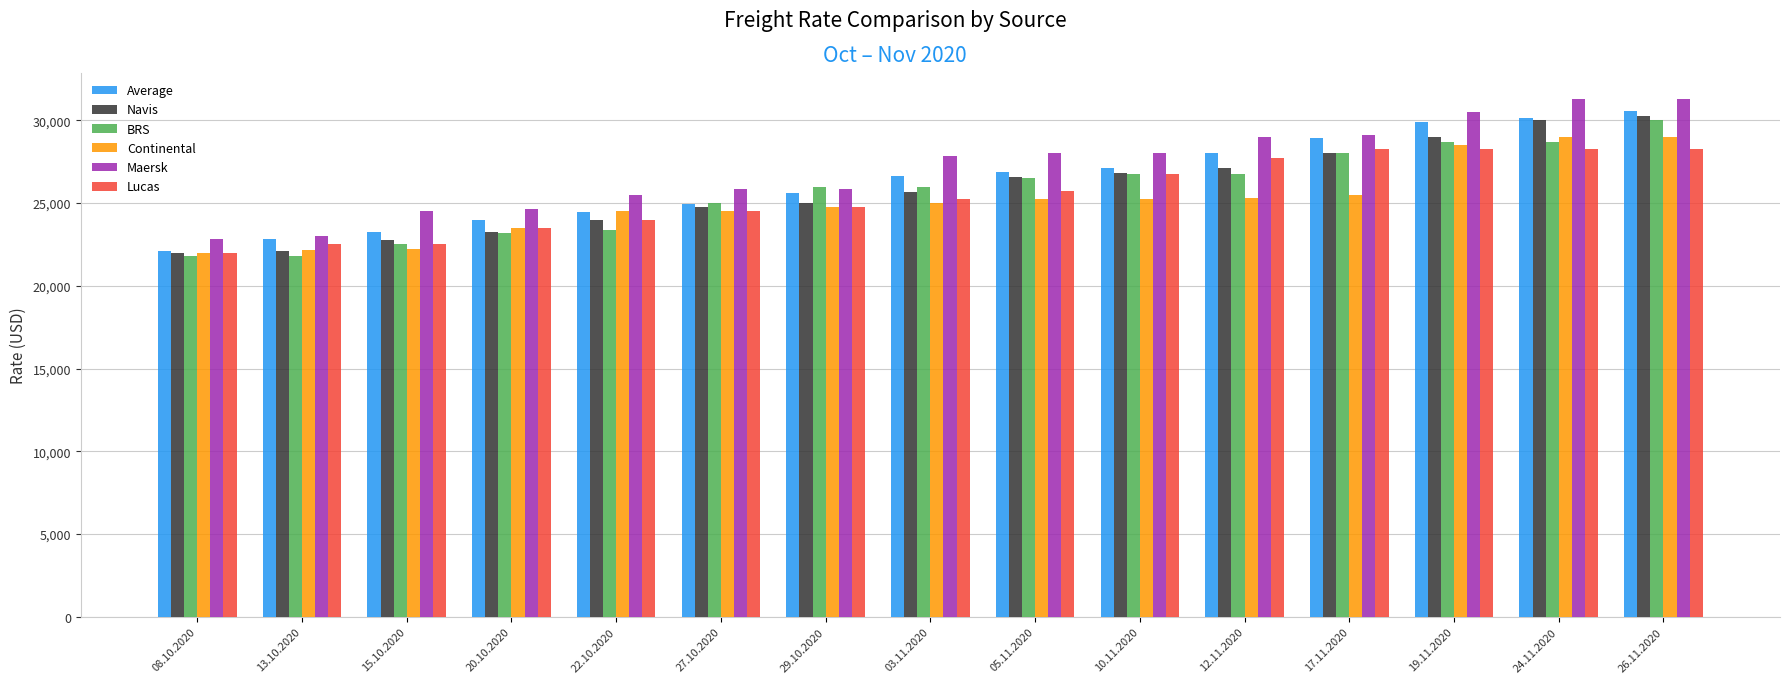

Are the bars horizontal?

No